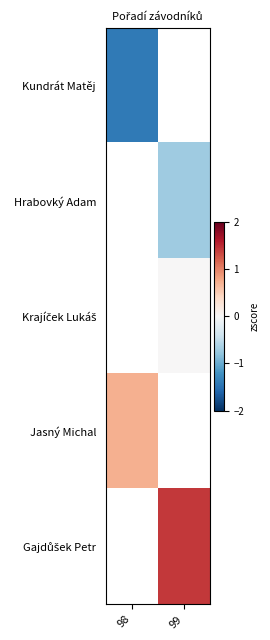

At how many categories does at least one series exceed 0?

2